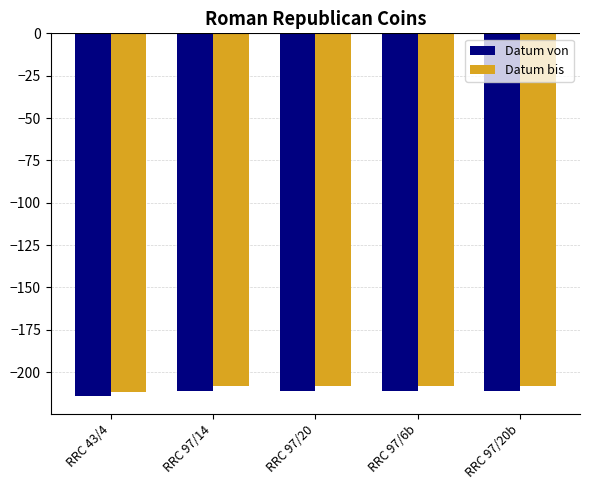

What is the highest value of the Datum bis series?

-208